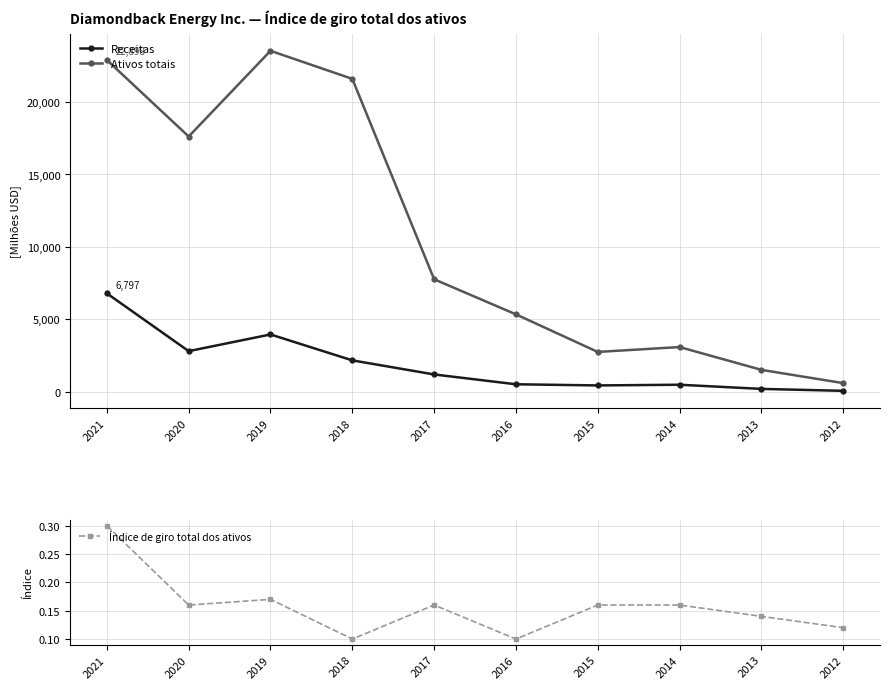

Rank the series by their average value, from highest to lowest.

Ativos totais, Receitas, Índice de giro total dos ativos